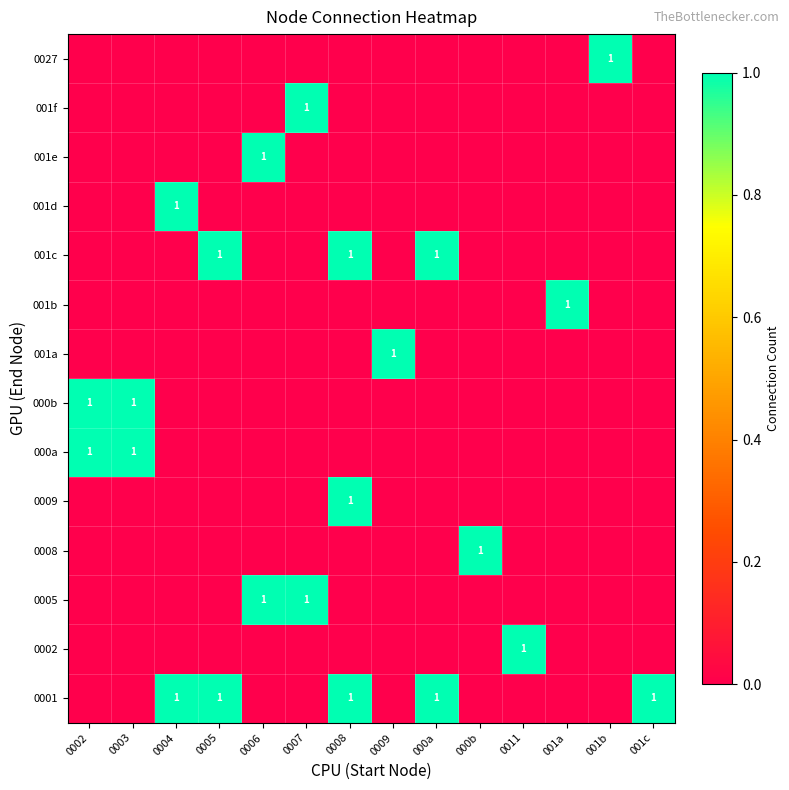

Is it true that 000a equals 0 at 0006?

True